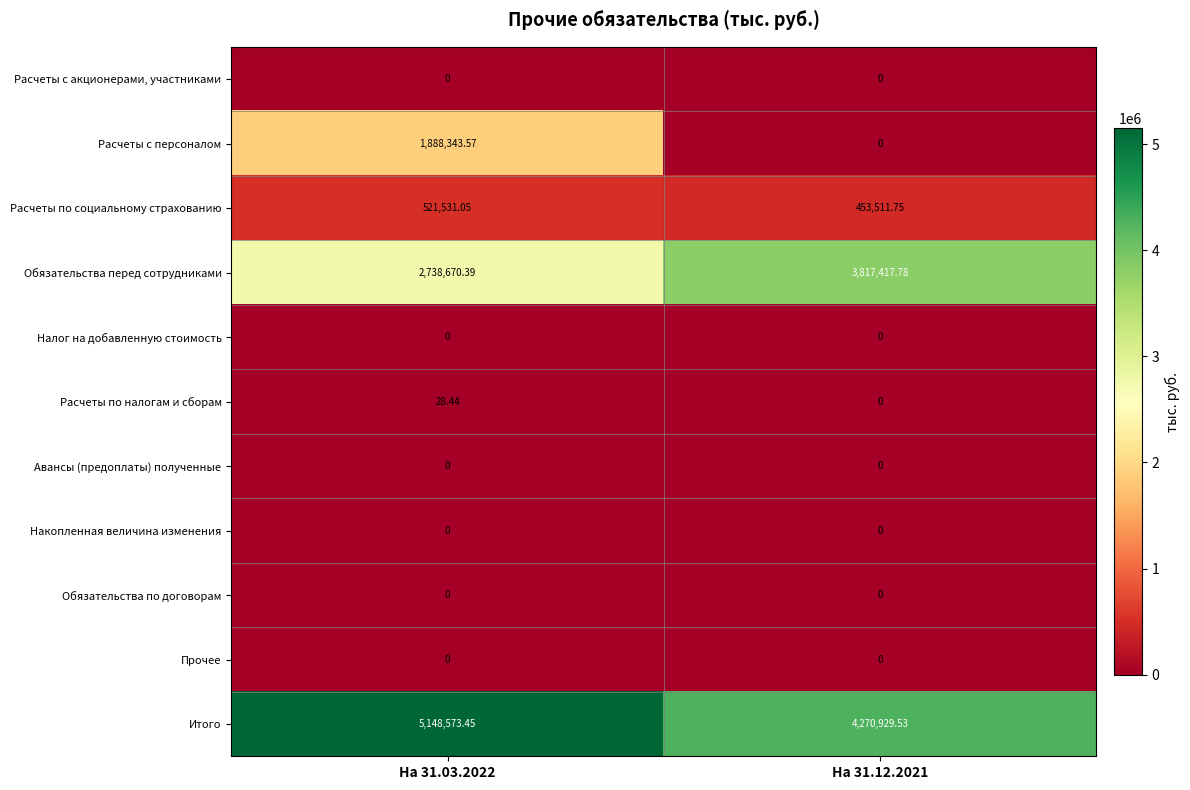

Between На 31.03.2022 and На 31.12.2021, which series saw the biggest shift?

Расчеты с персоналом